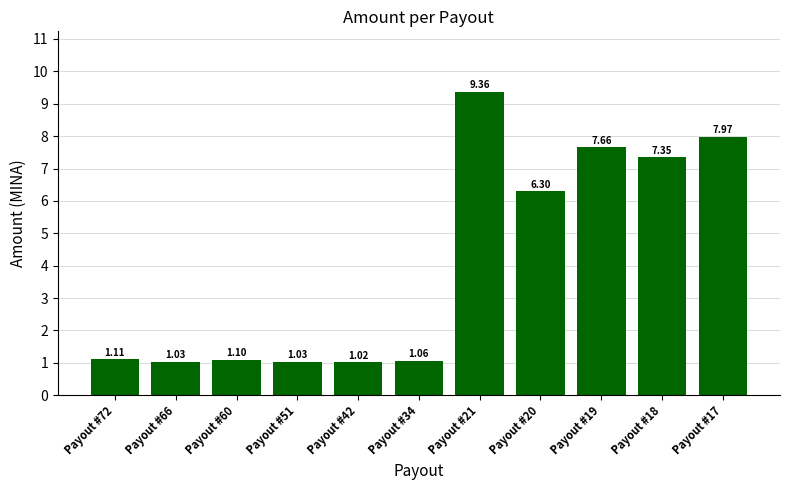

What is the ratio of the value at Payout #19 to the value at Payout #72?

6.9